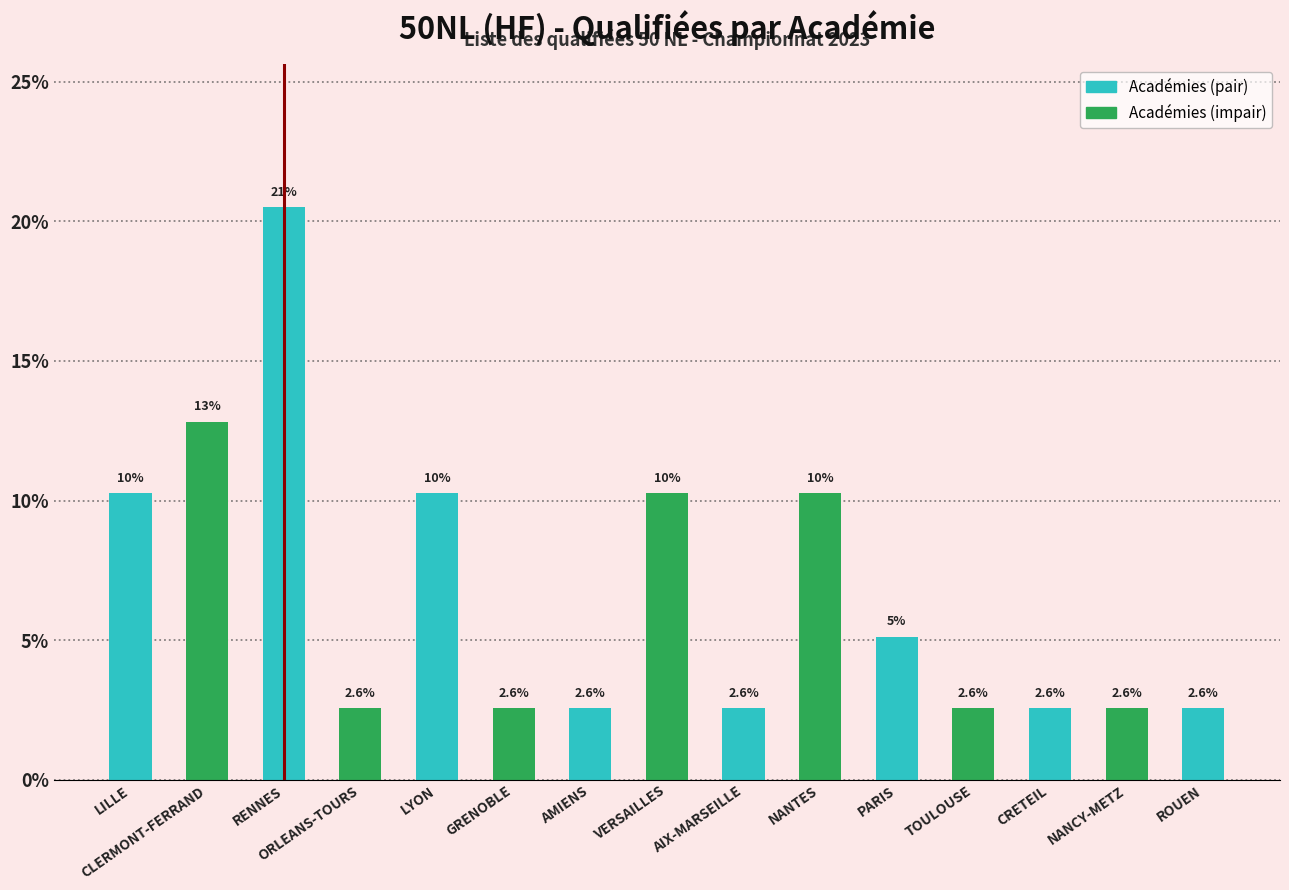

True or false: the data shows 10.3 at VERSAILLES.

True